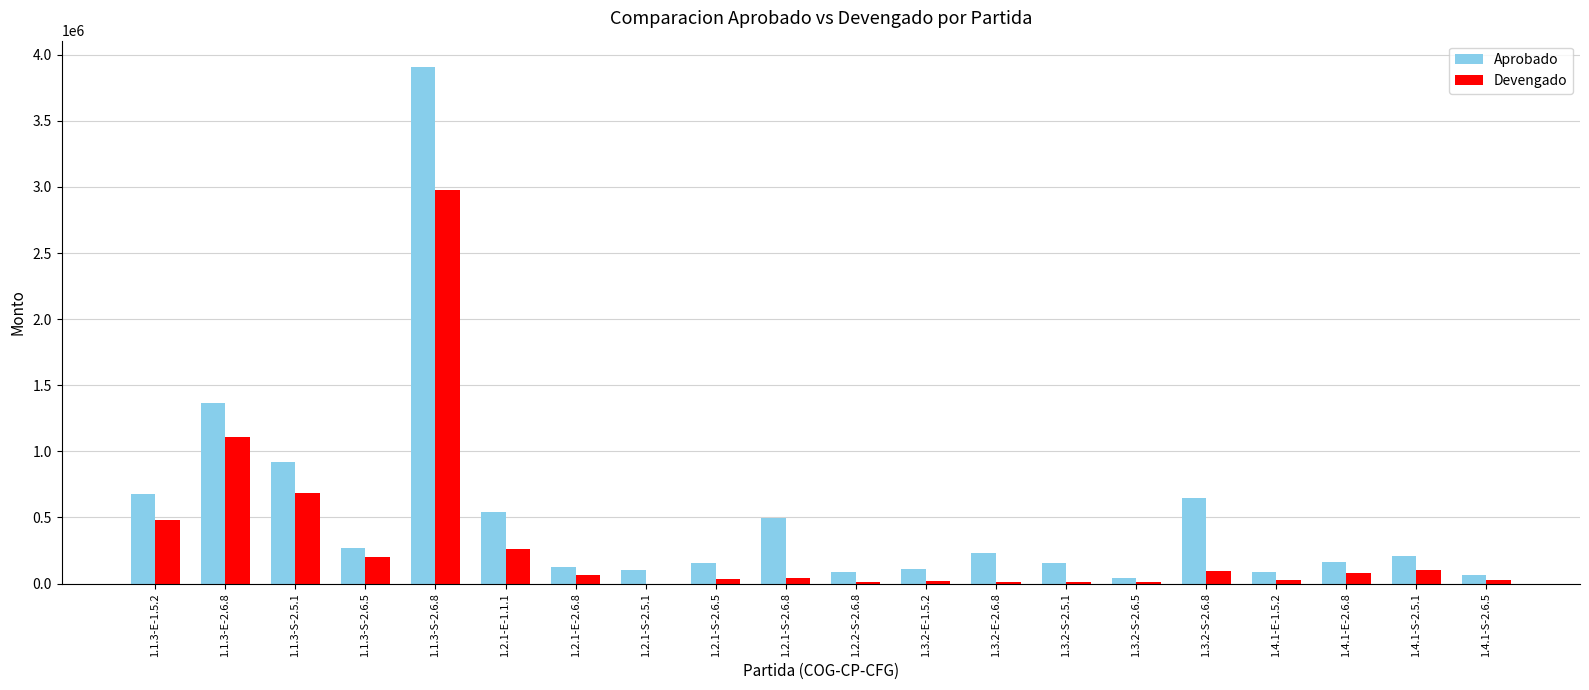

Which label corresponds to the largest value in the chart?

1.1.3-S-2.6.8